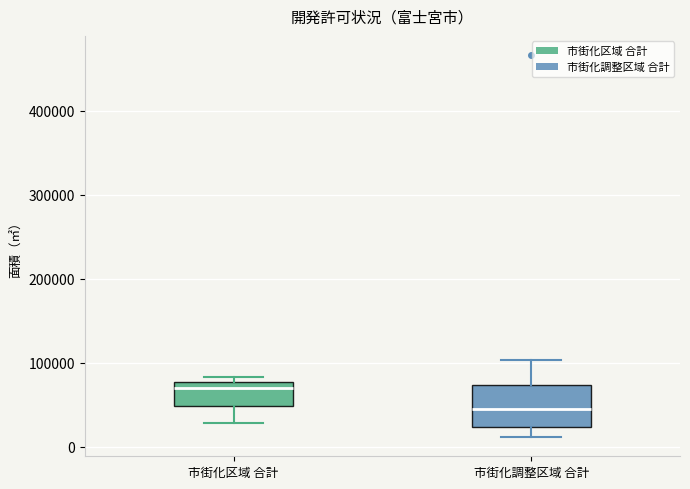

Where does the lower whisker of the box for 市街化調整区域 合計 end on the y-axis? The values are not printed on the chart, so give them approximately, as read against the axis.

10000